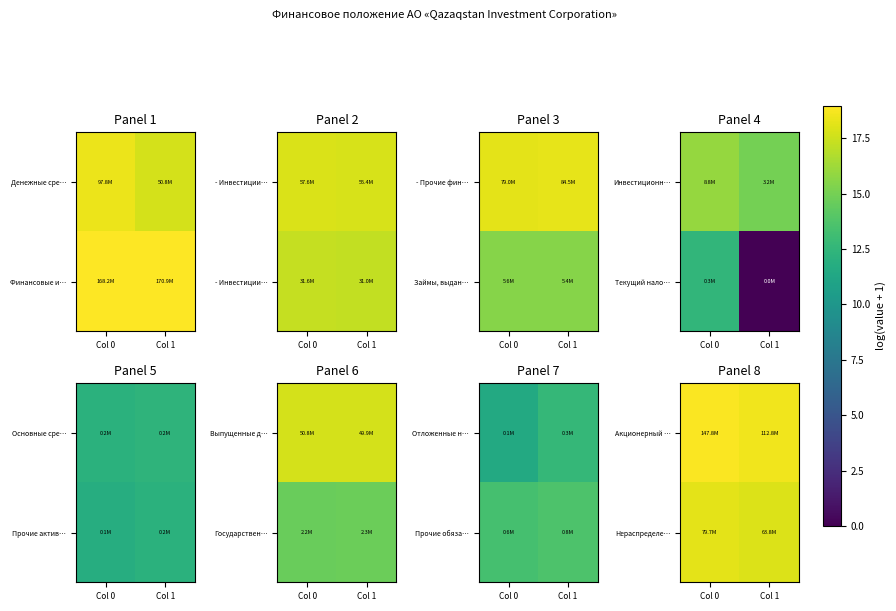

Rank the series by their average value, from lowest to highest.

Нераспределе…, Акционерный …